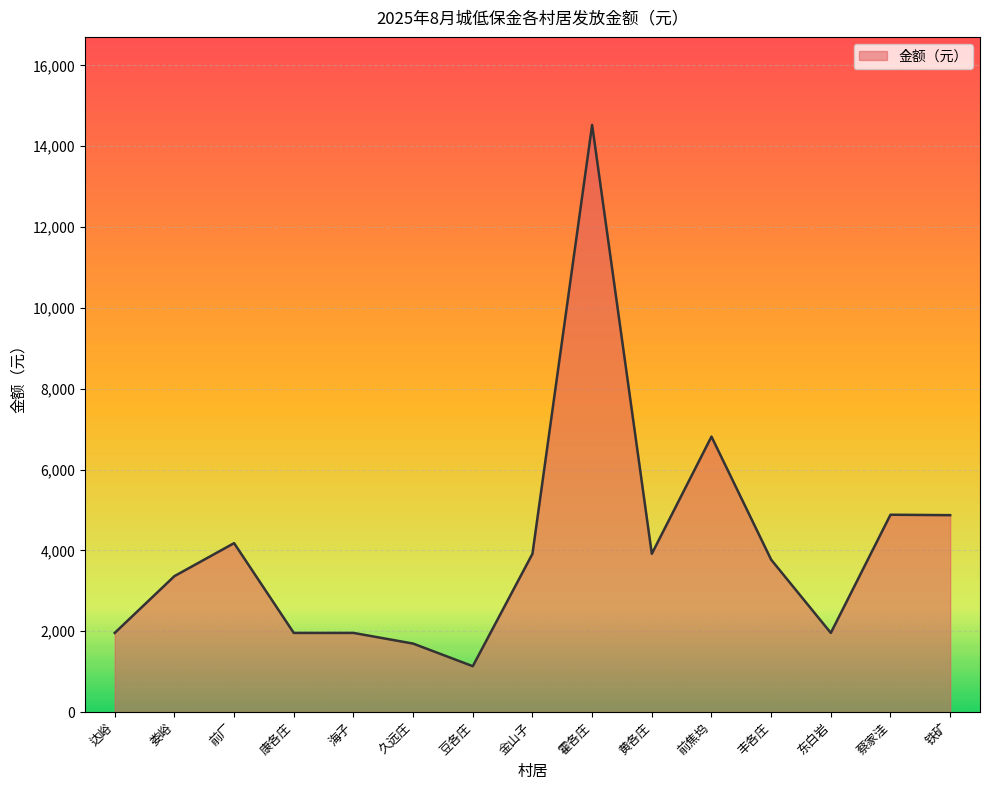

How many lines are shown in the chart?

1